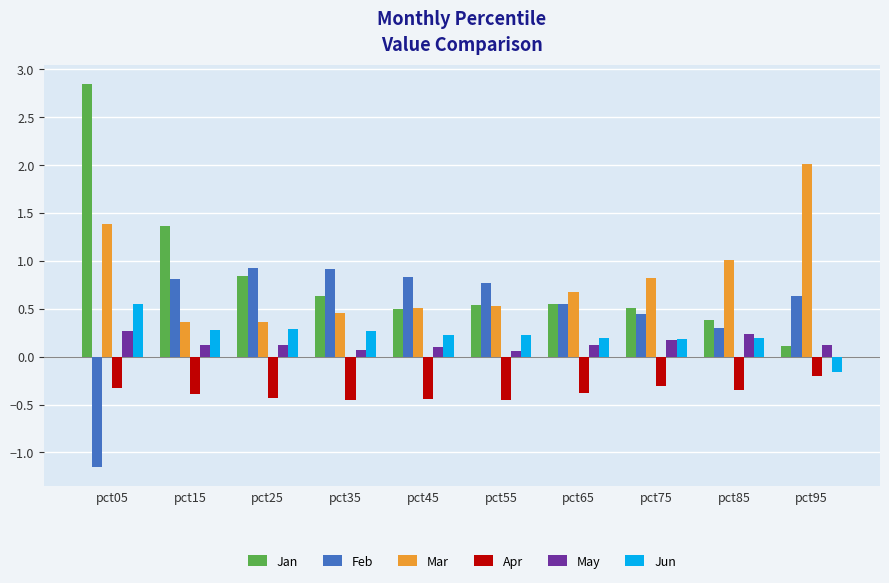

What is the average value of the May series?

0.1